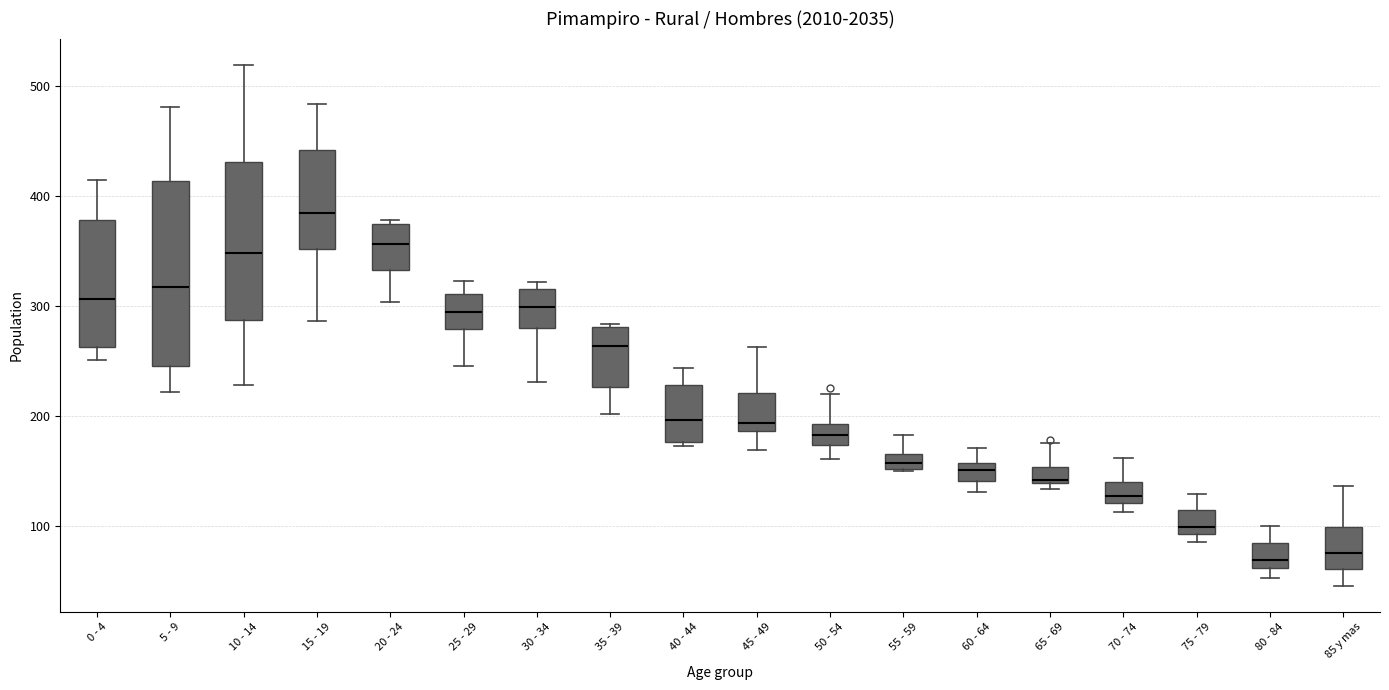

Which box has the highest median line?

15 - 19